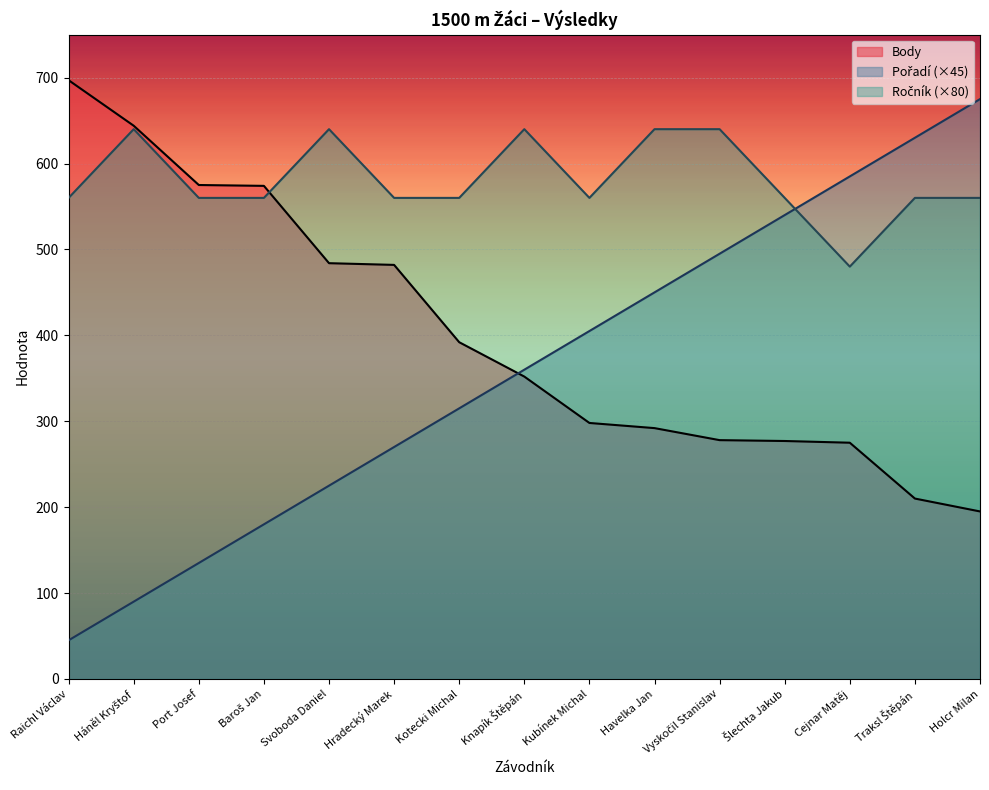

Which series has the largest total across all categories?

Ročník